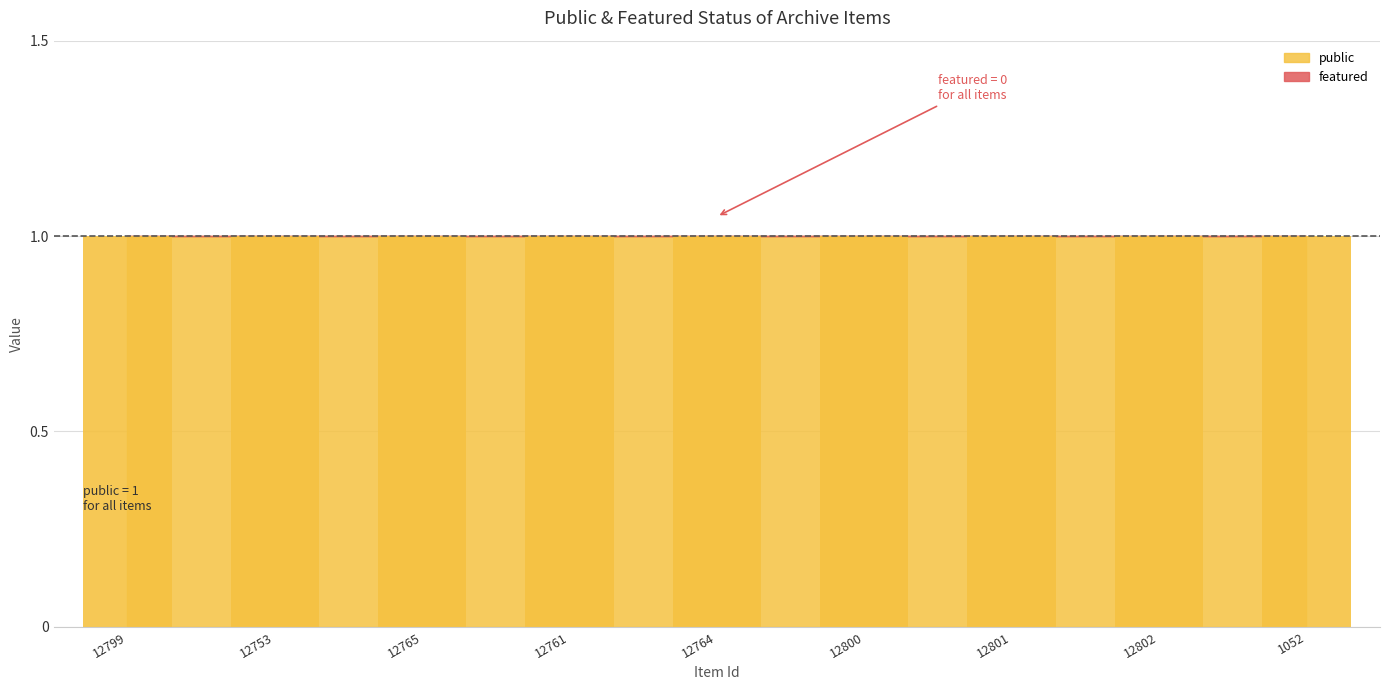

Is the value of public at 12799 greater than the value of featured at 12761?

Yes